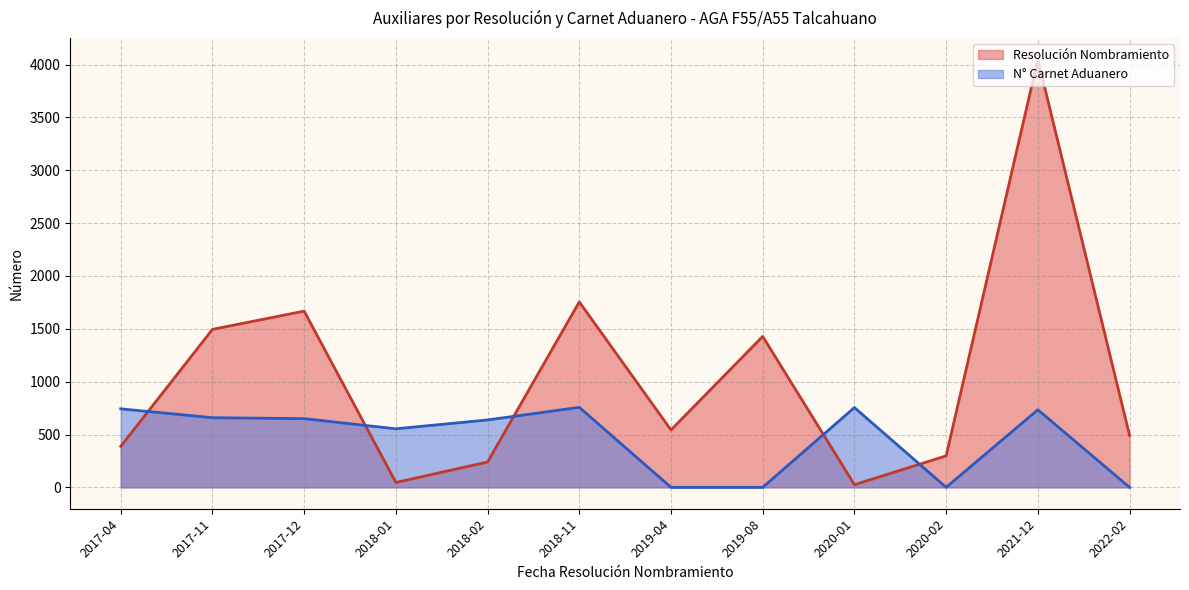

List the series in order of their peak value, lowest first.

N° Carnet Aduanero, Resolución Nombramiento